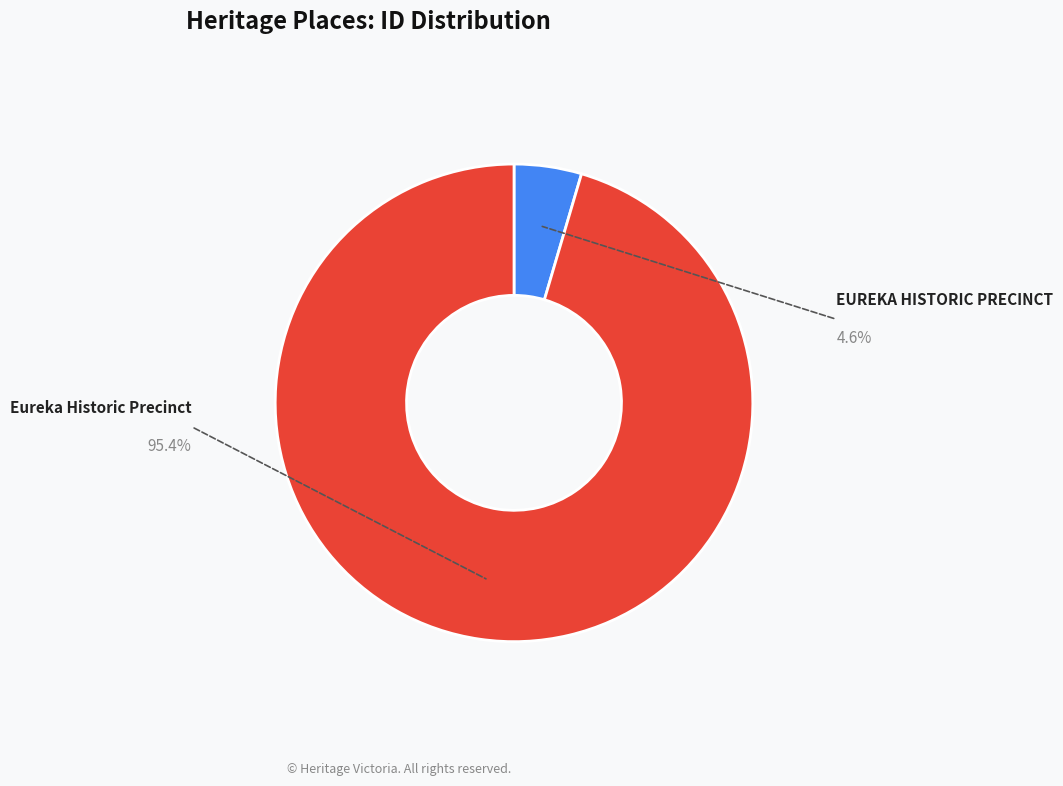

Is there a majority slice in this chart?

Yes